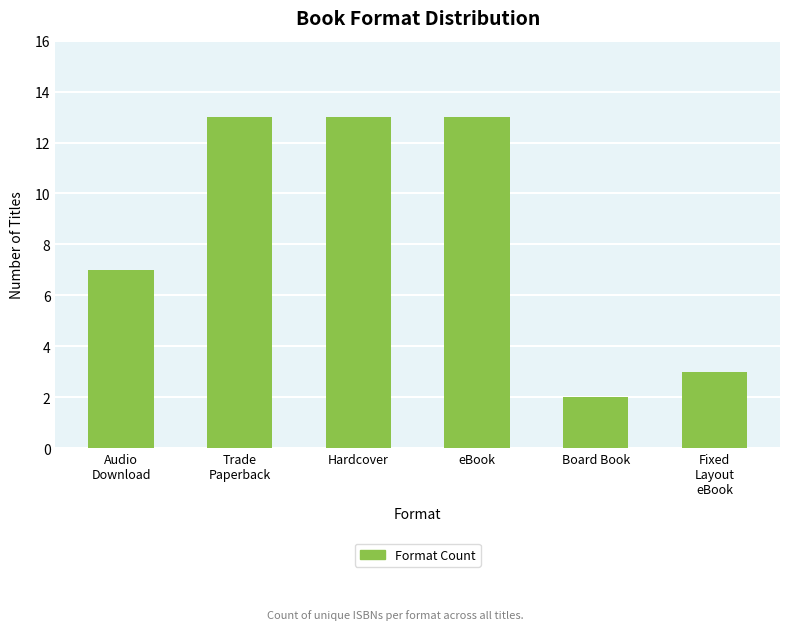

Which category has the lowest value across all series?

Board Book